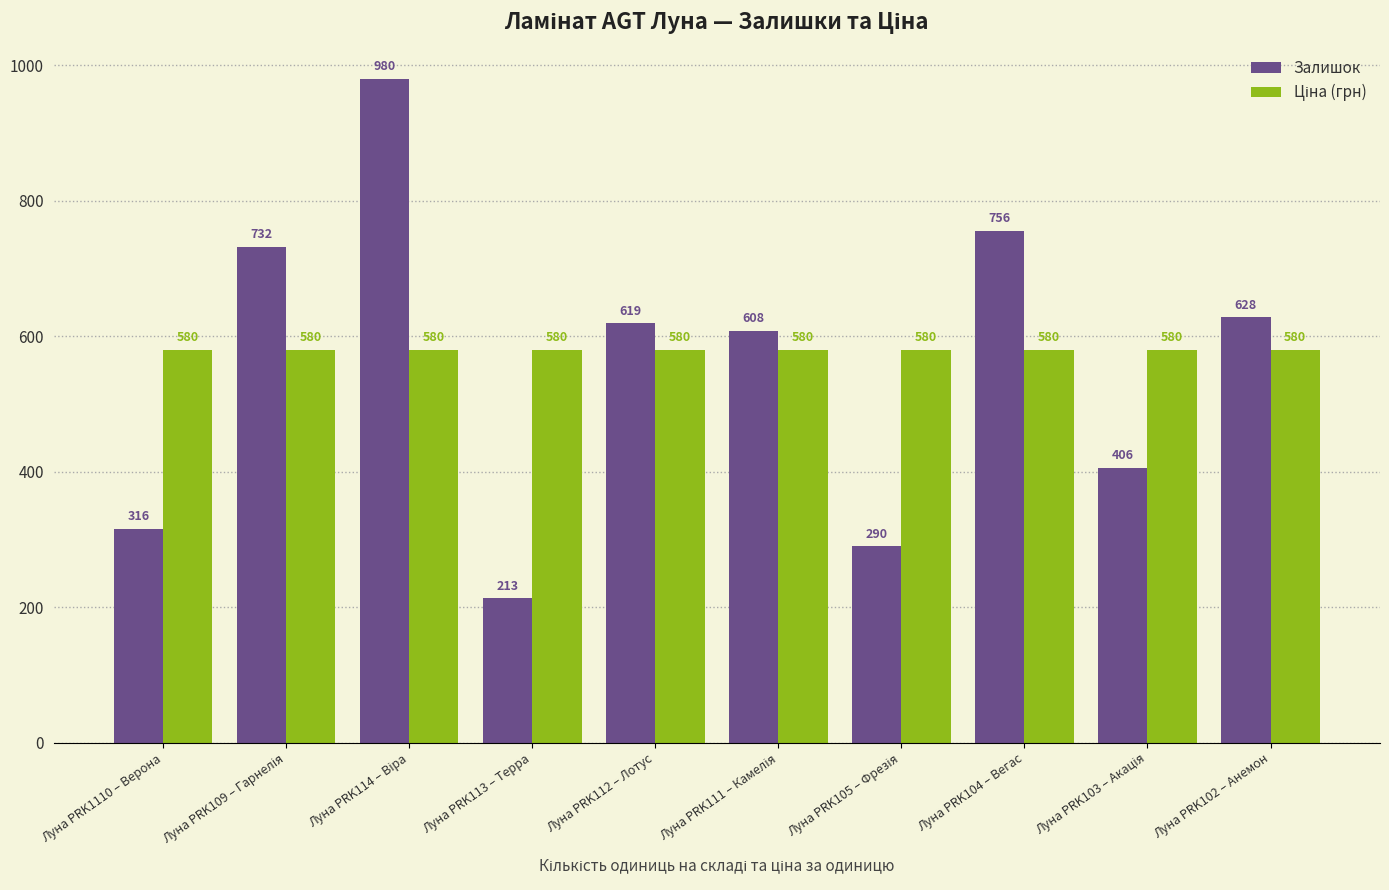

What is the greatest value displayed?

980.0